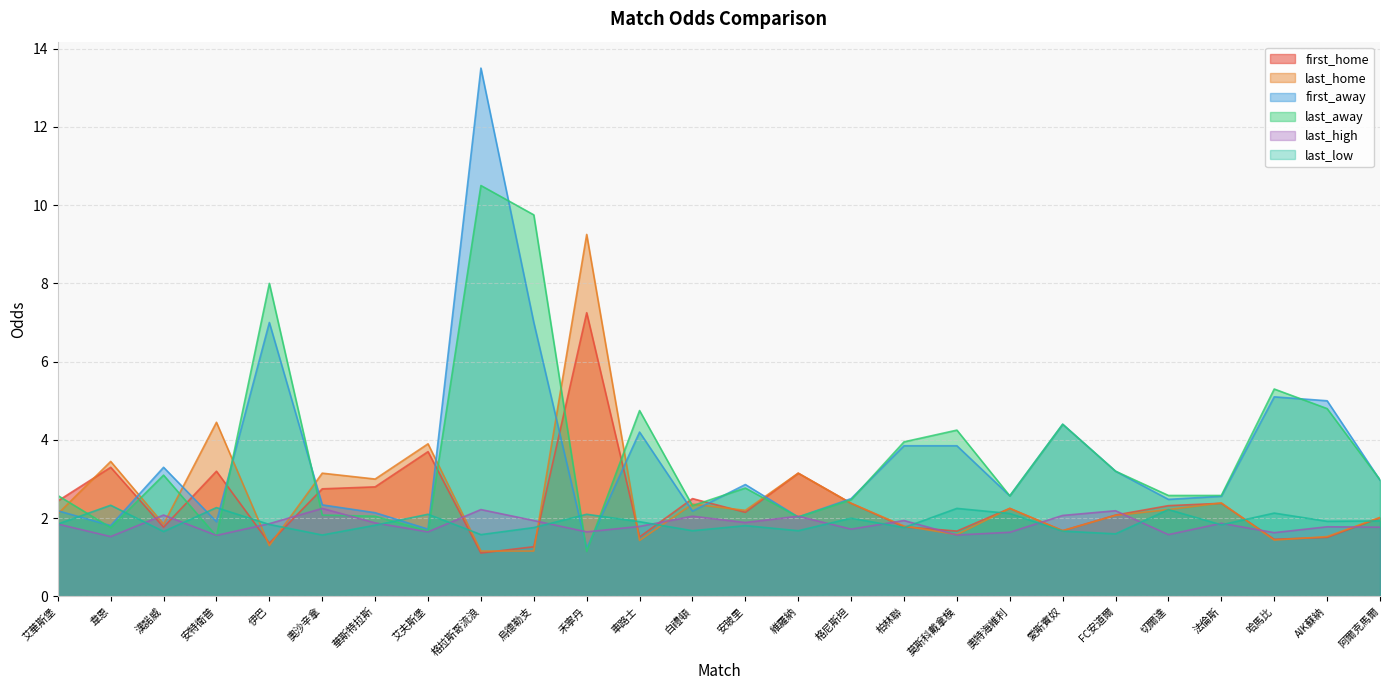

What is the spread (max minus min) of values at 伊巴?

6.7